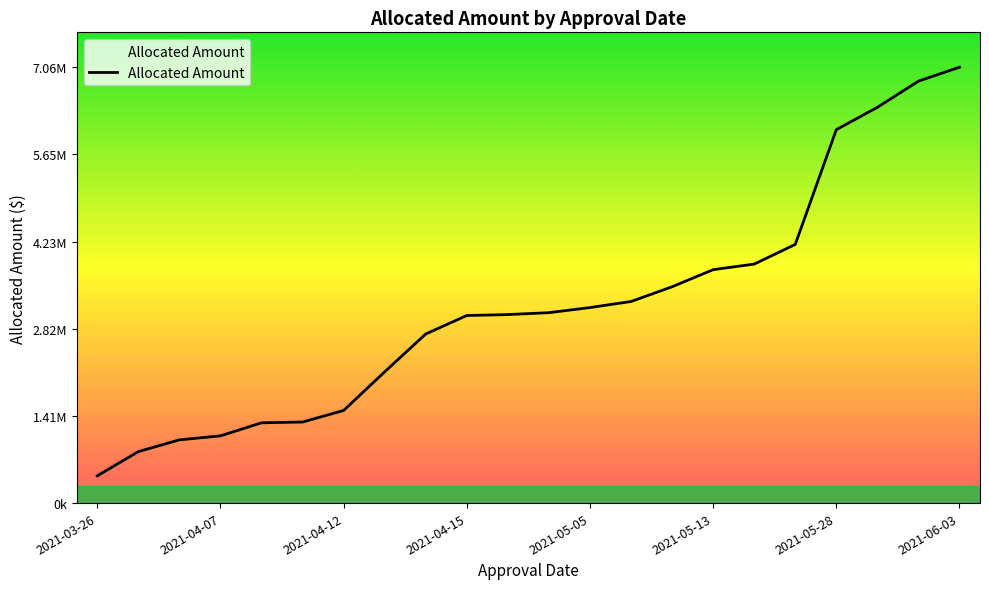

Does the chart have visible grid lines?

No